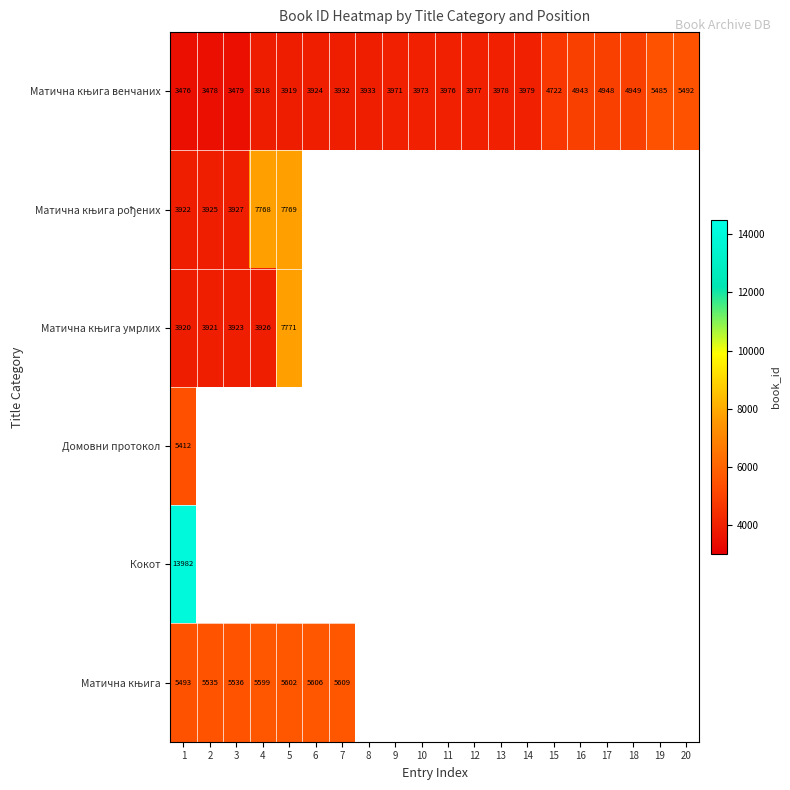

List the labels in order of Домовни протокол value, smallest first.

1, 2, 3, 4, 5, 6, 7, 8, 9, 10, 11, 12, 13, 14, 15, 16, 17, 18, 19, 20